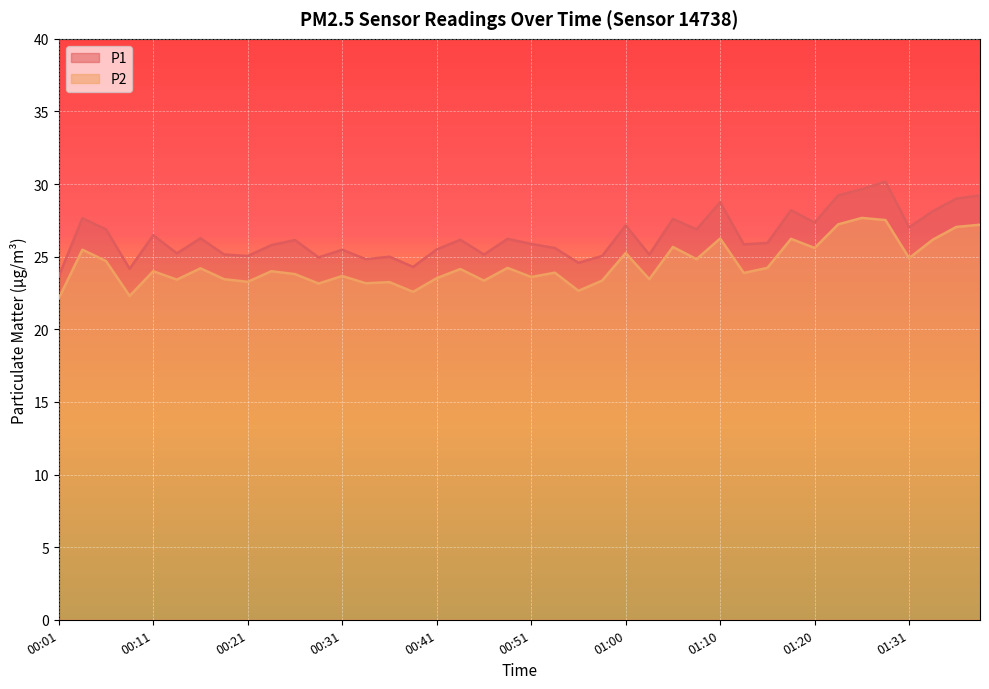

What are all the series names shown in the legend?

P1, P2